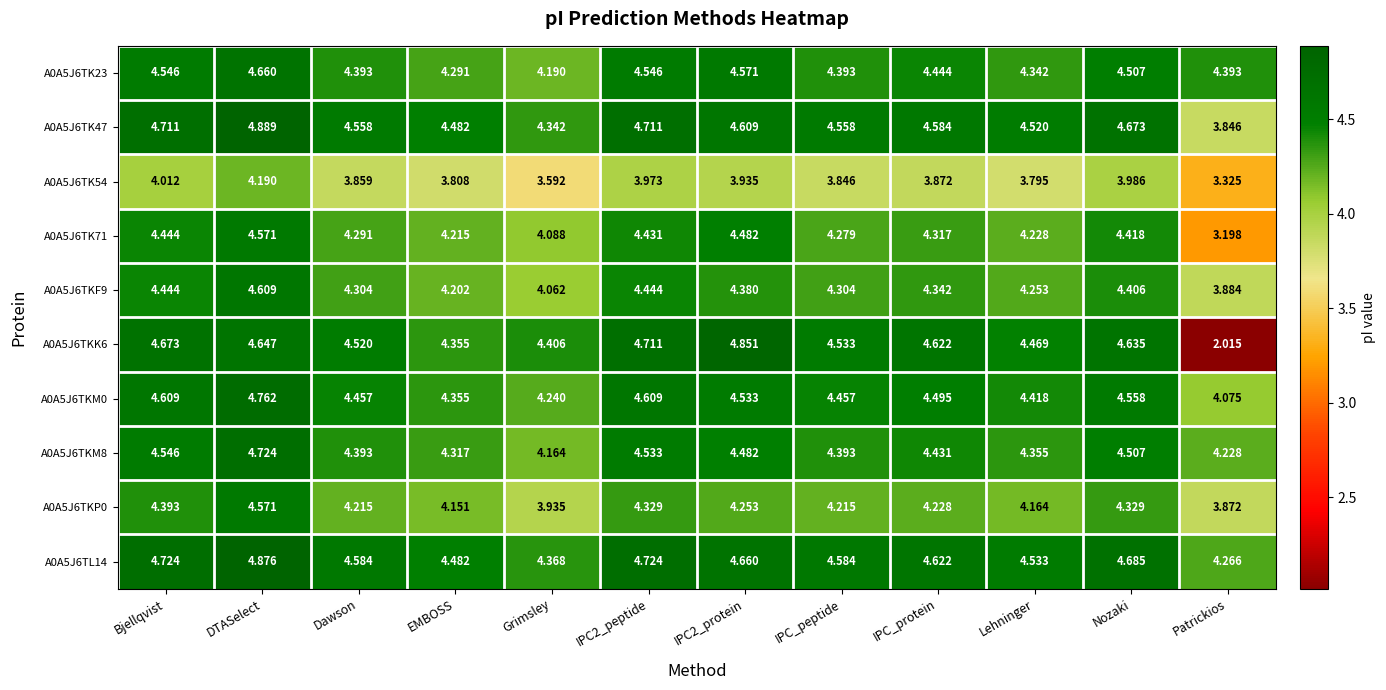

Where does the A0A5J6TKP0 series first go above 4?

Bjellqvist